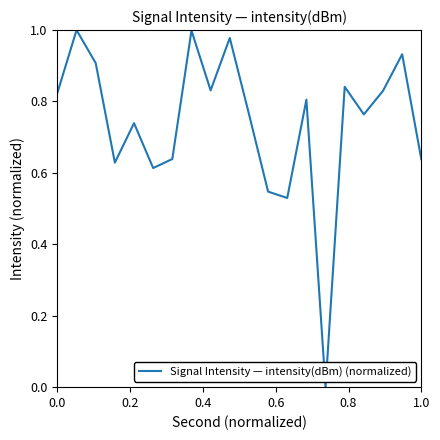

How many lines are shown in the chart?

1